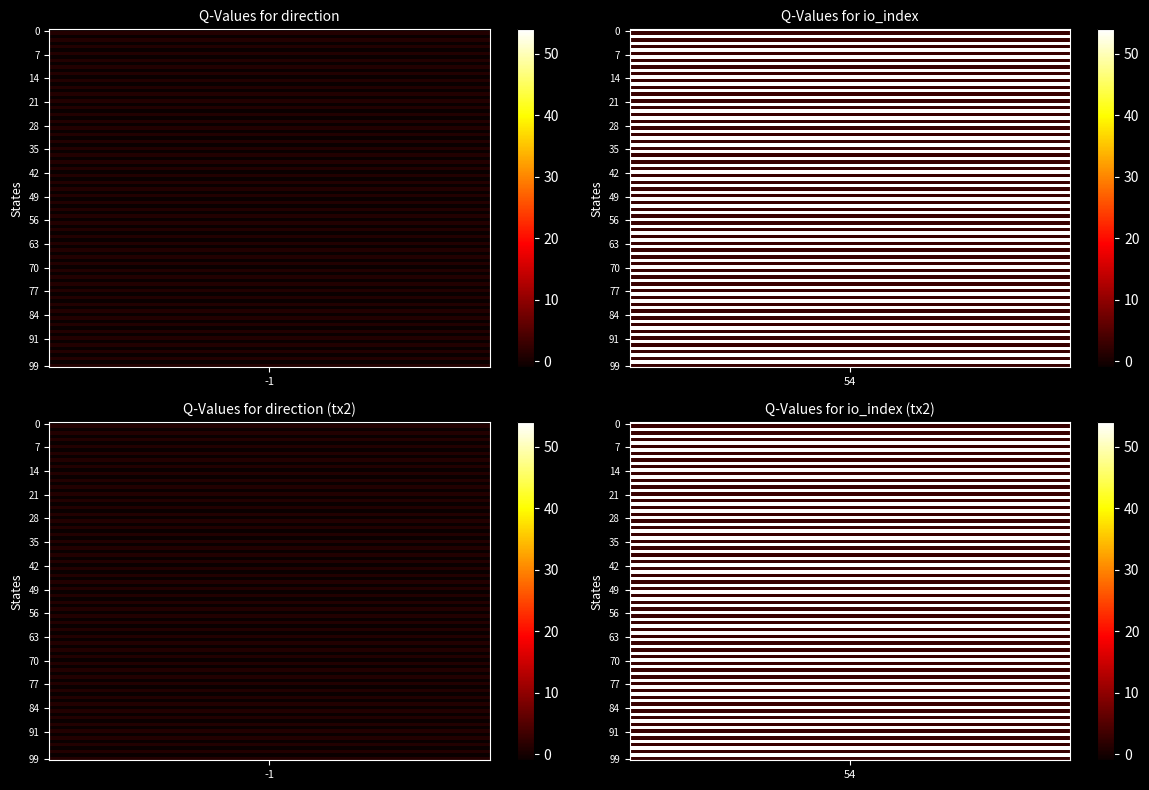

How many distinct data groups are displayed?

2